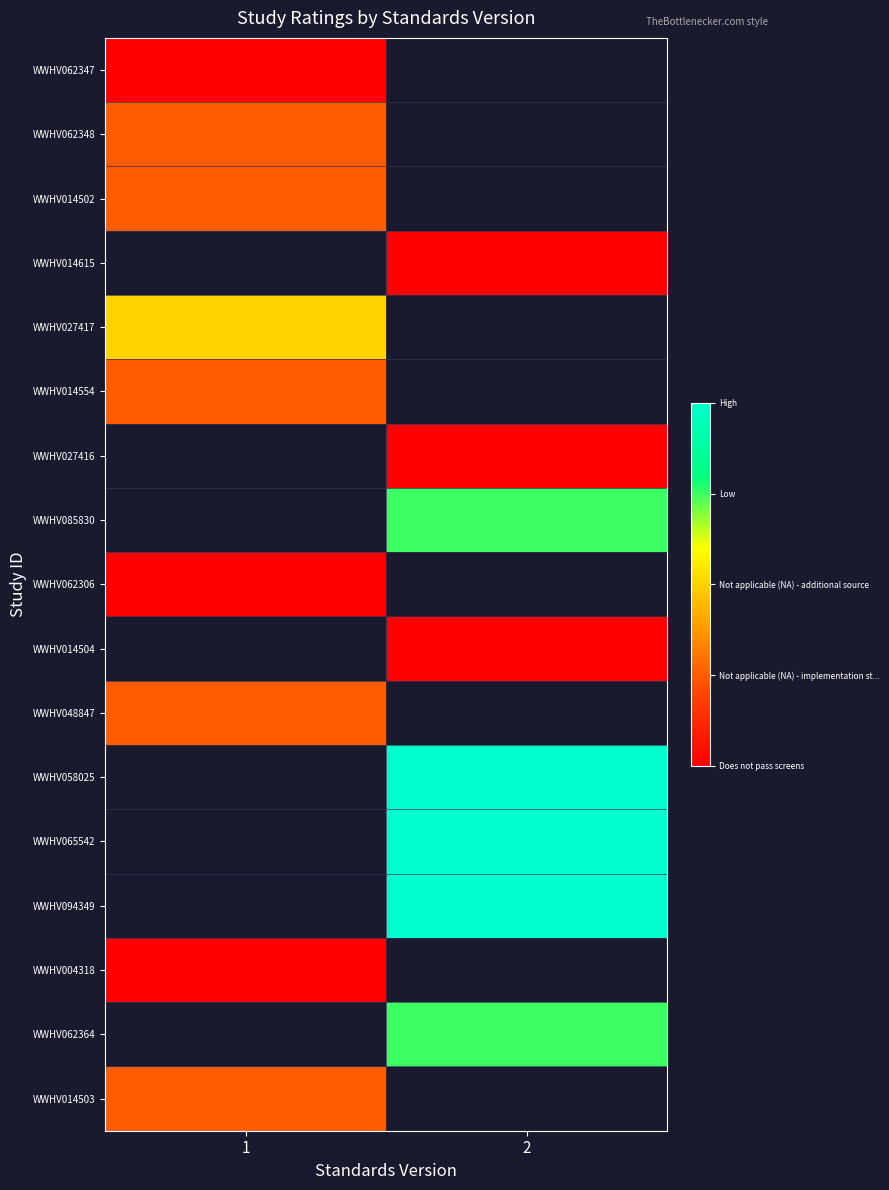

What is the greatest value displayed?

4.0